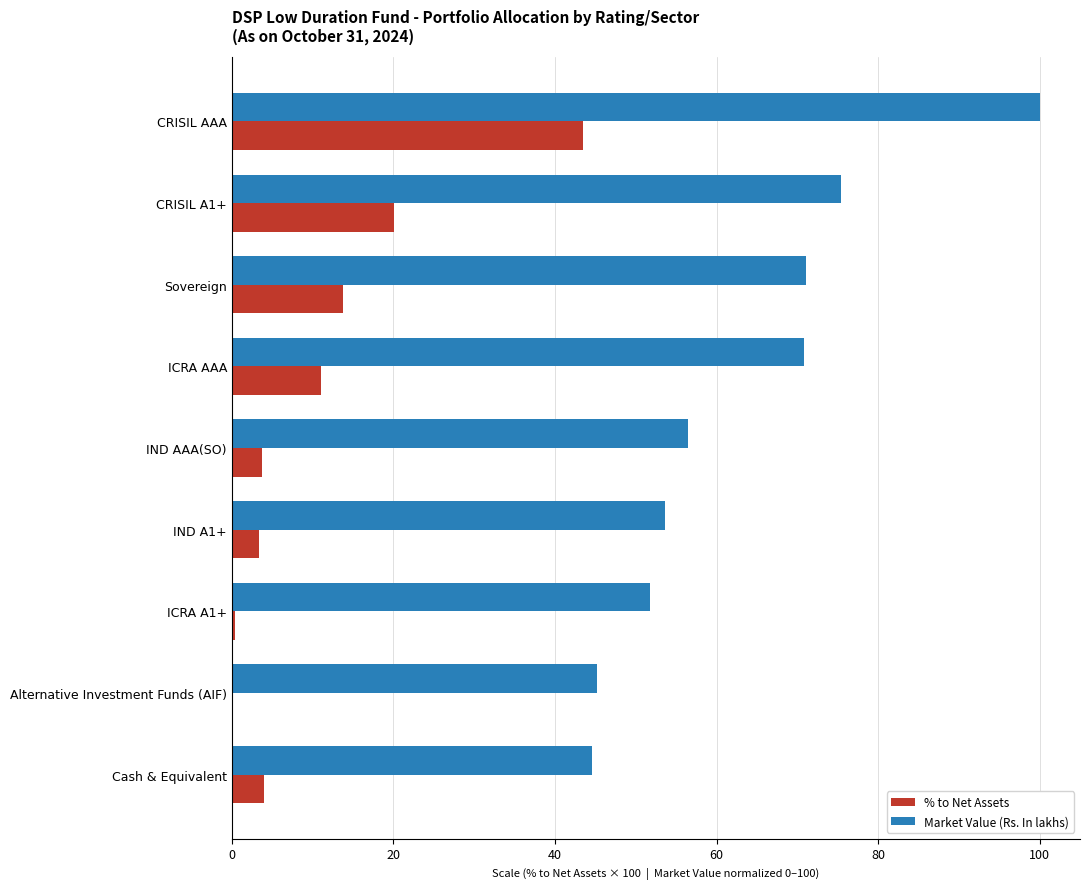

Is it true that Market Value (Rs. In lakhs) equals 44.5 at Cash & Equivalent?

True